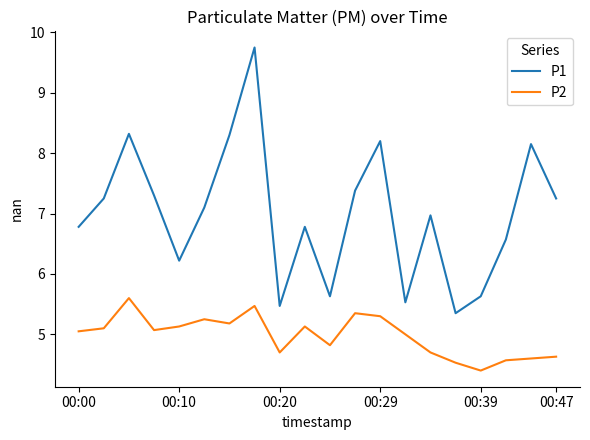

Which series has the widest spread of values?

P1